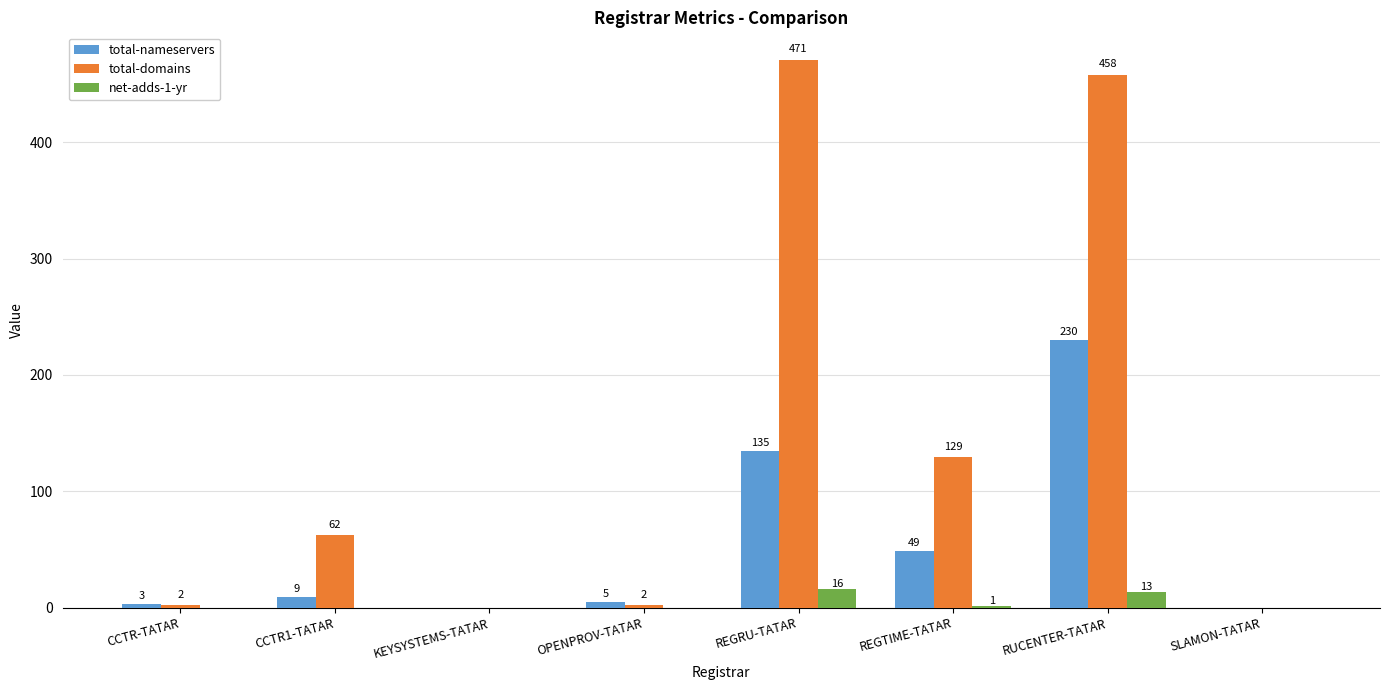

What is the greatest value displayed?

471